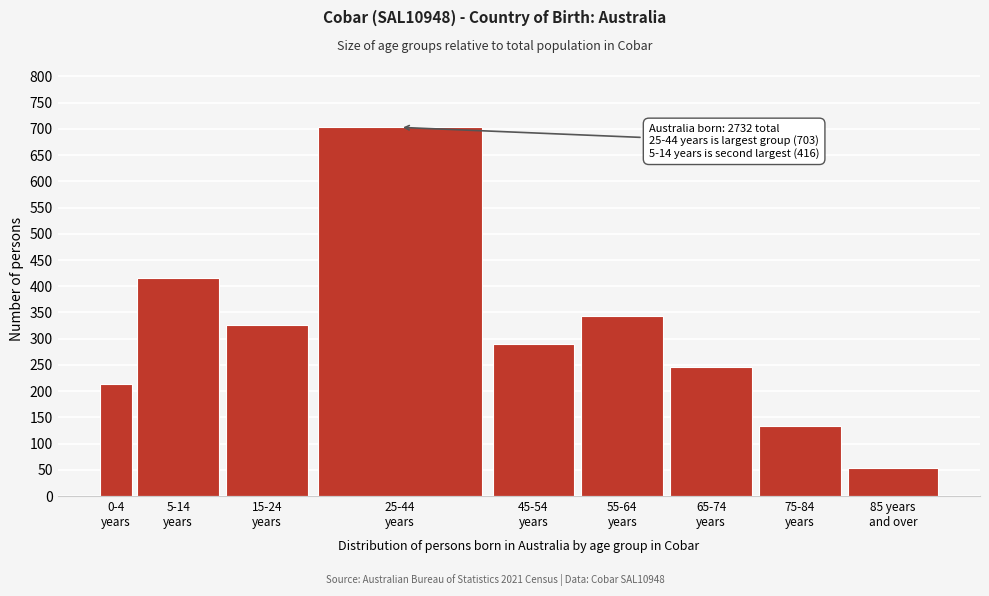

Reading left to right, extract all data points from this chart.

213	416	326	703	290	344	246	133	53